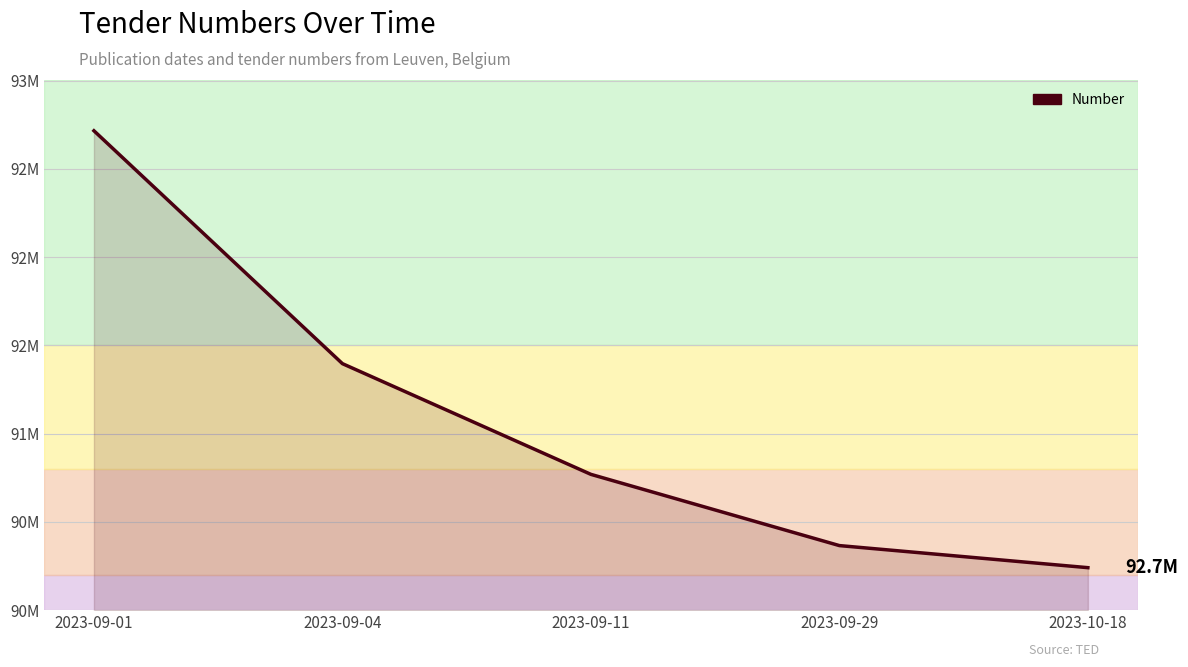

What is the ratio of the value at 2023-09-01 to the value at 2023-10-18?

1.0